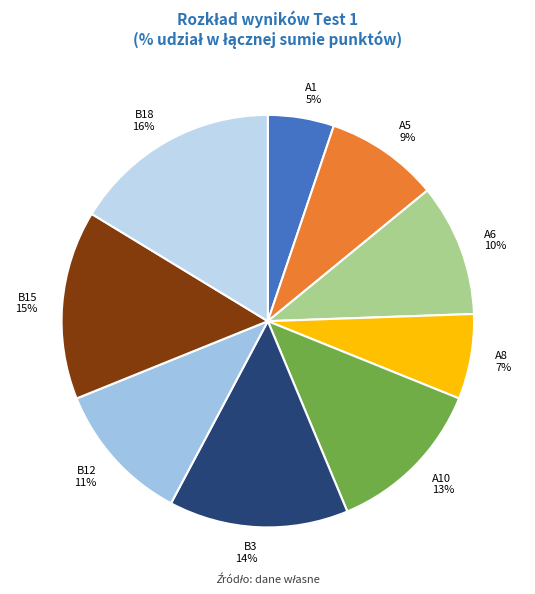

What percentage is the A6 slice, to the nearest percent?

10%